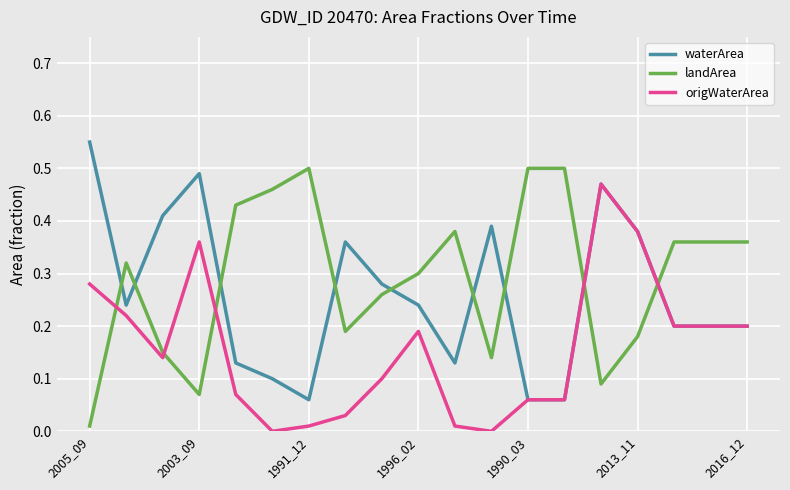

Rank the series by their average value, from highest to lowest.

landArea, waterArea, origWaterArea